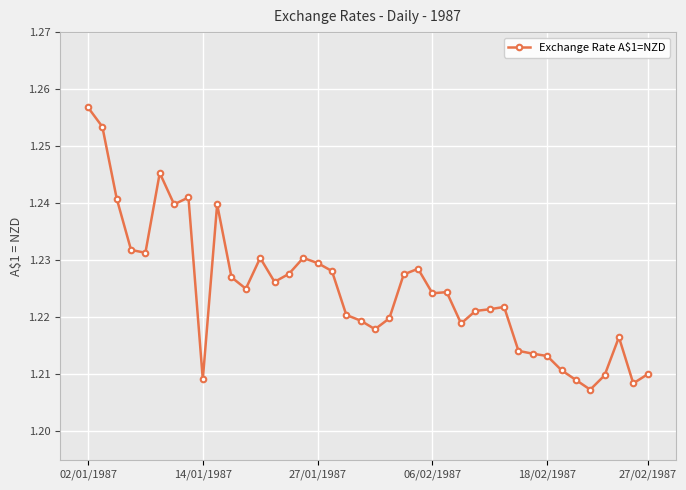

How many data points does each series have?

40